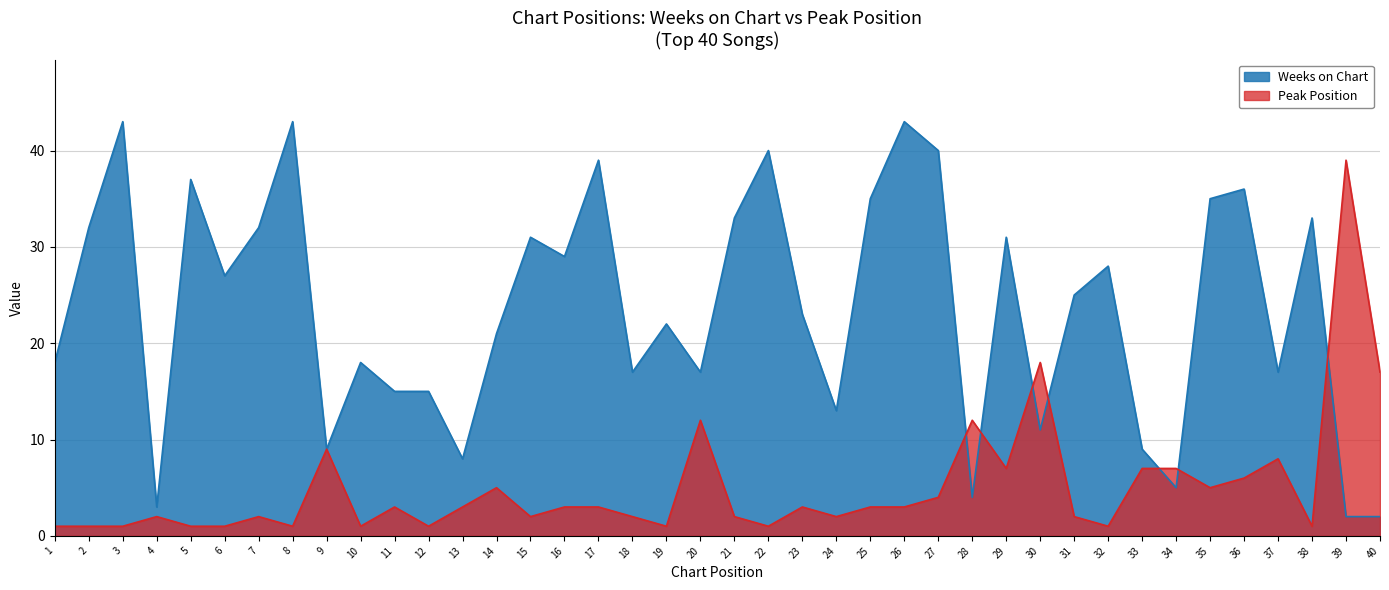

The Weeks on Chart series shows 31 at 29. True or false?

True